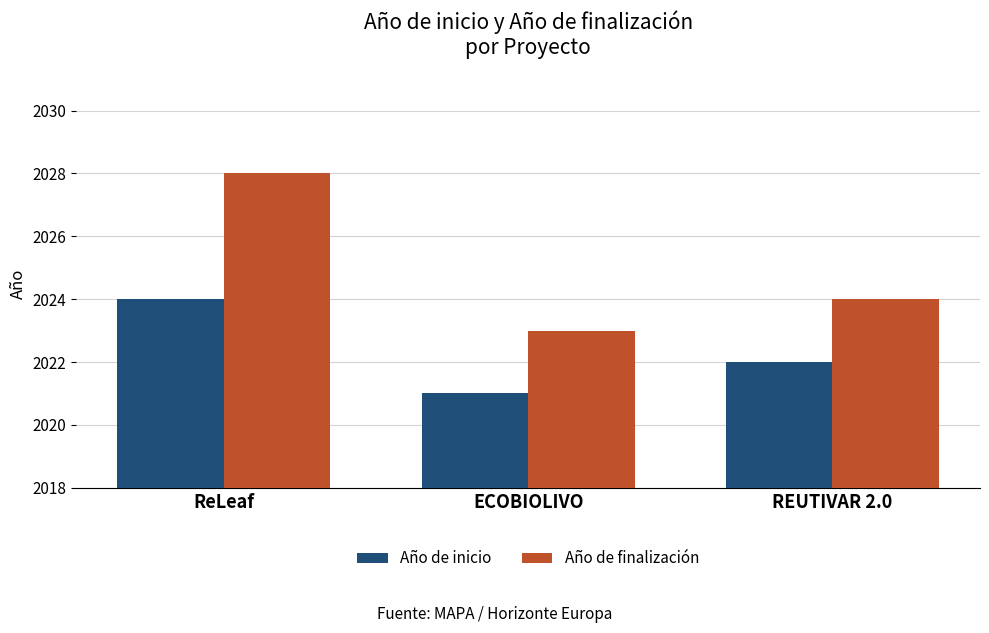

How many data points in Año de inicio are less than 2022?

1